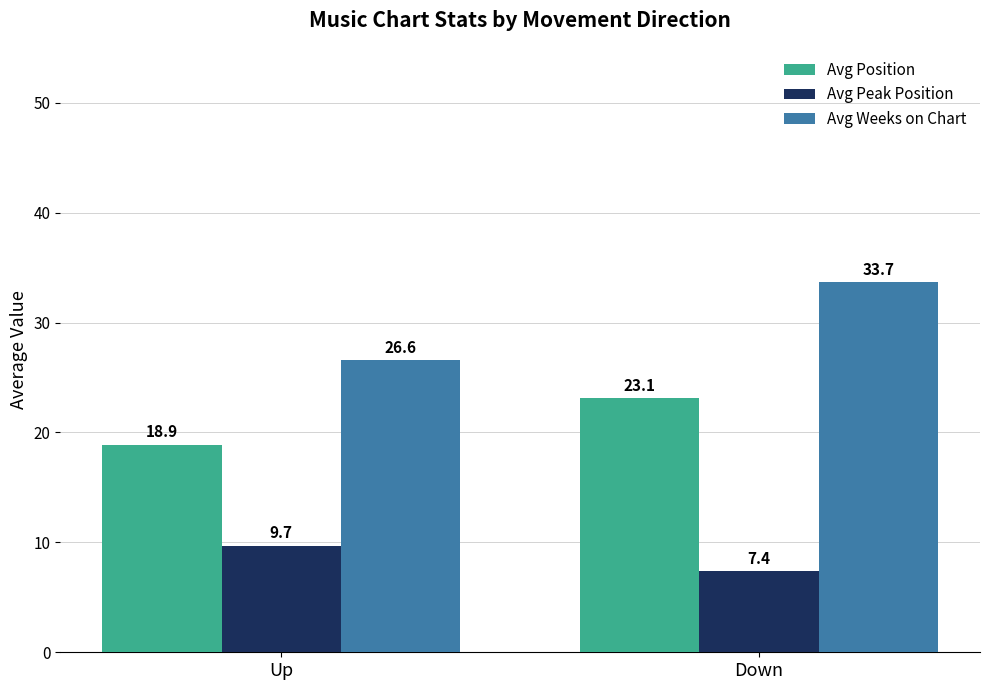

True or false: Avg Position has a value of 8.9 at Up.

False